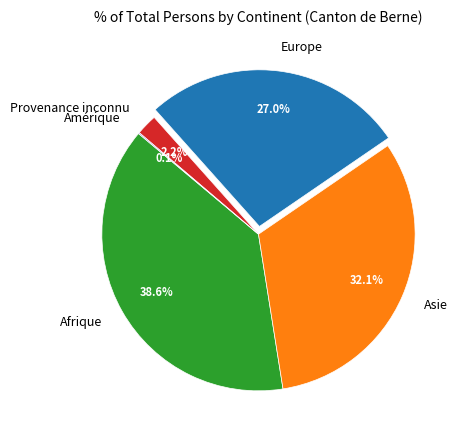

To the nearest percent, what is the combined percentage of Europe and Provenance inconnu?

29%